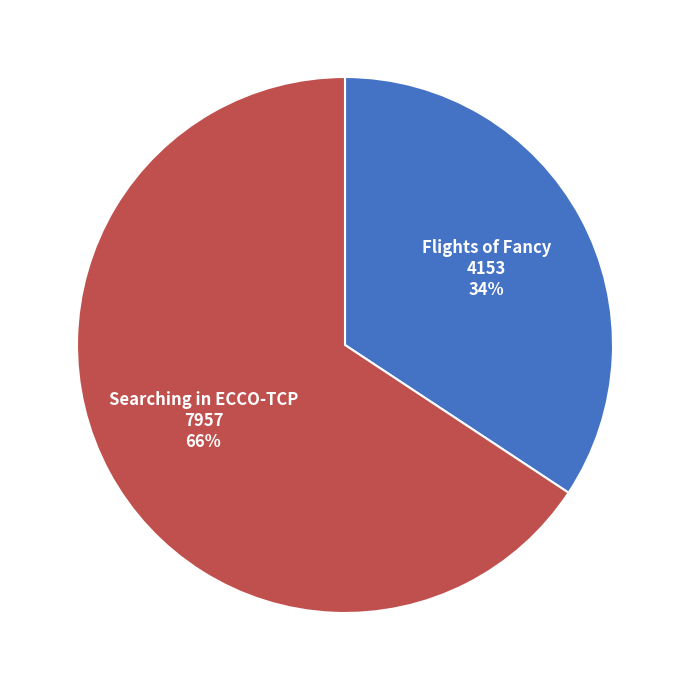

Between Flights of Fancy and Searching in ECCO-TCP, which is larger?

Searching in ECCO-TCP